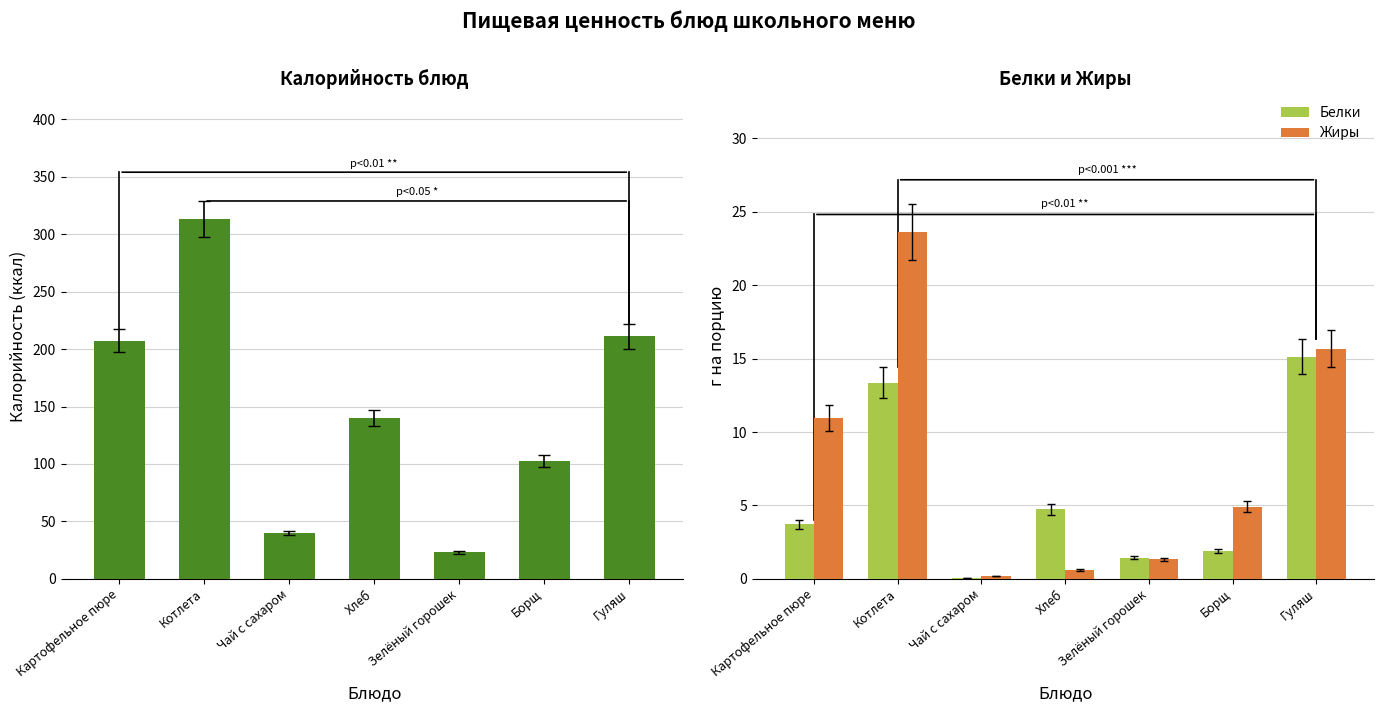

How many values in the Жиры series exceed 4?

4